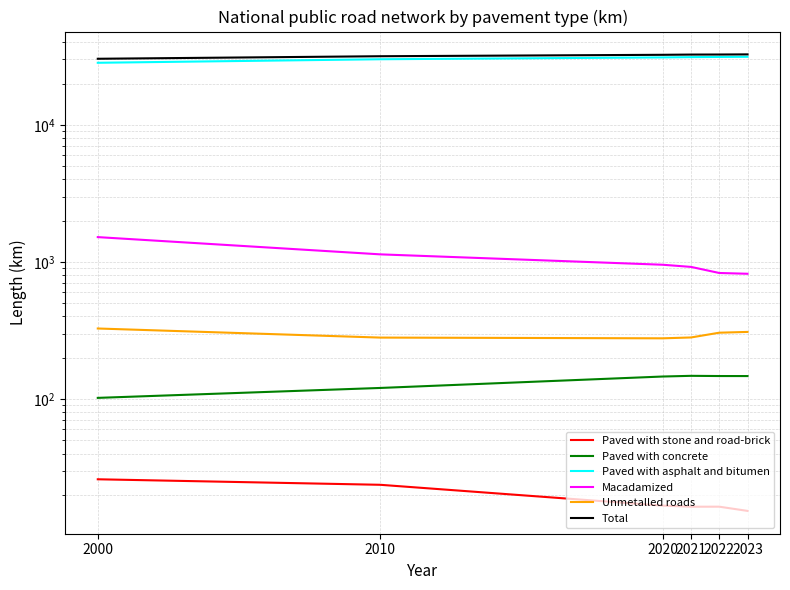

Which category has the lowest value across all series?

2023